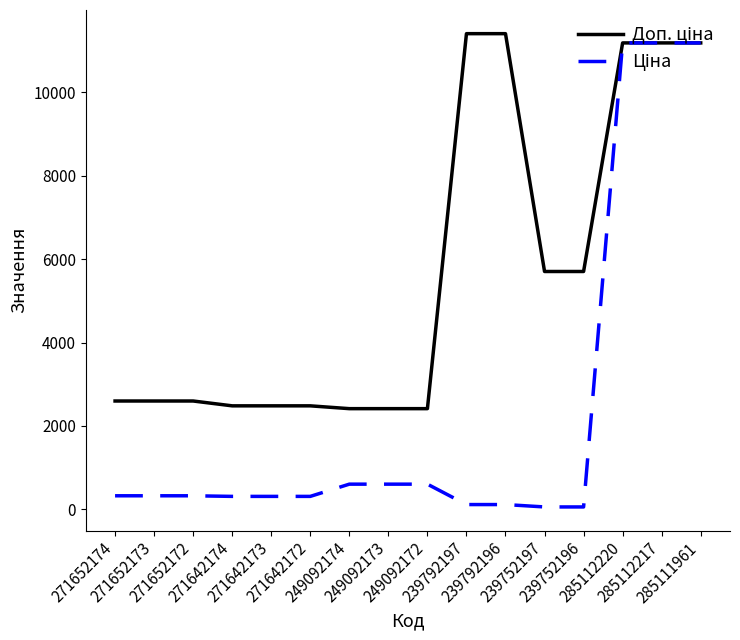

Is this an area chart (filled region under the line)?

No